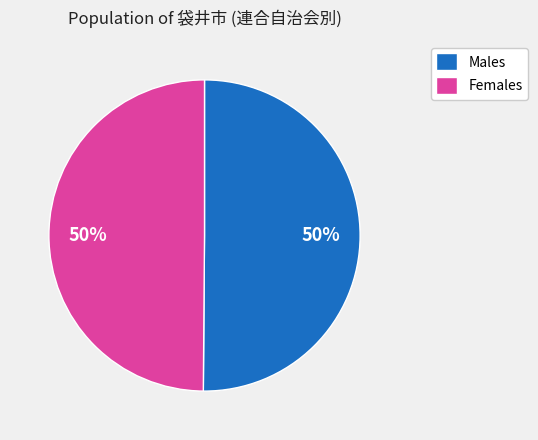

Is it true that Females is 50% of the pie?

True